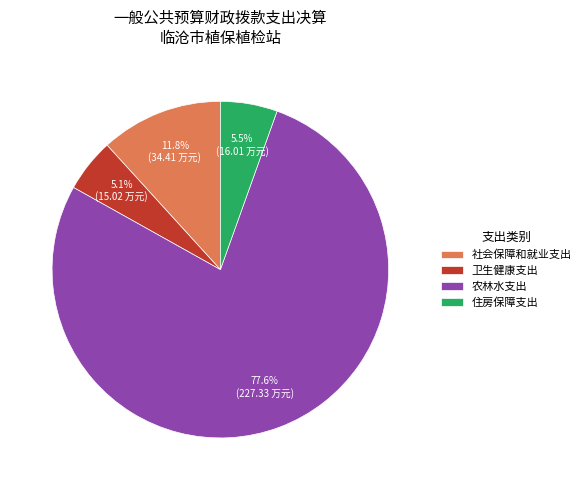

Does 农林水支出 represent more than half of the total?

Yes